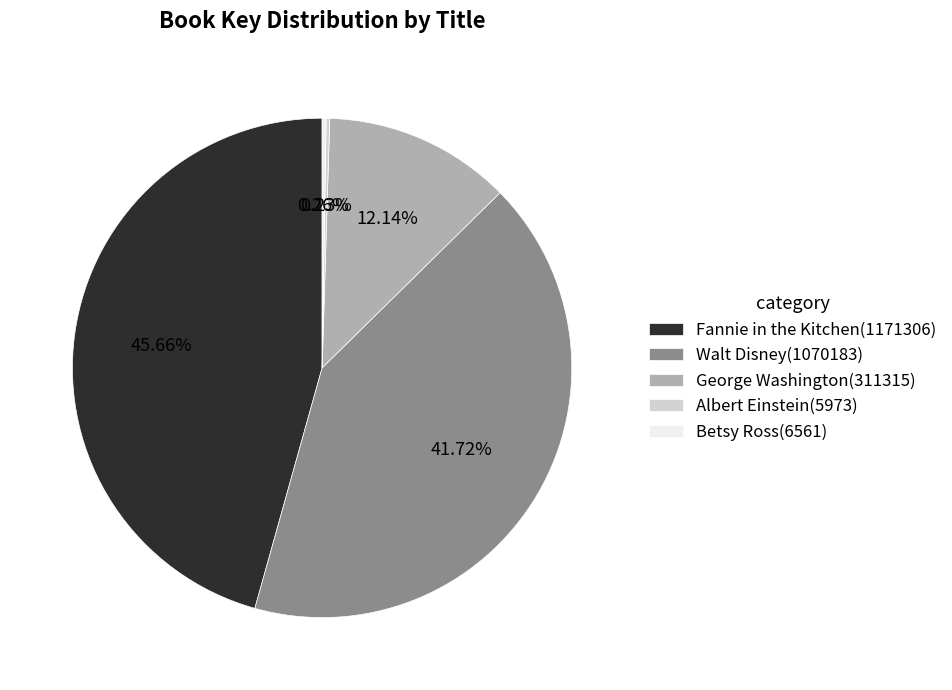

Is there a majority slice in this chart?

No